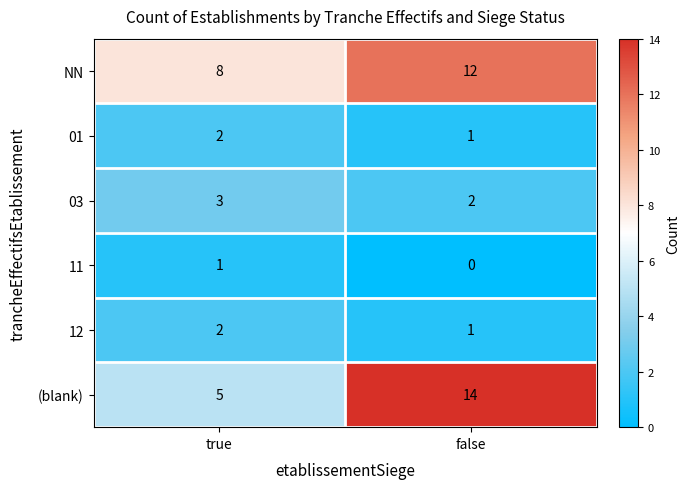

Which series has the largest total across all categories?

NN